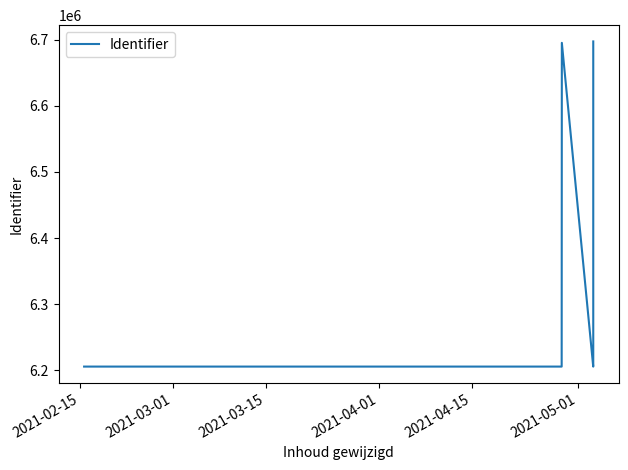

What is the smallest value displayed?

6205736